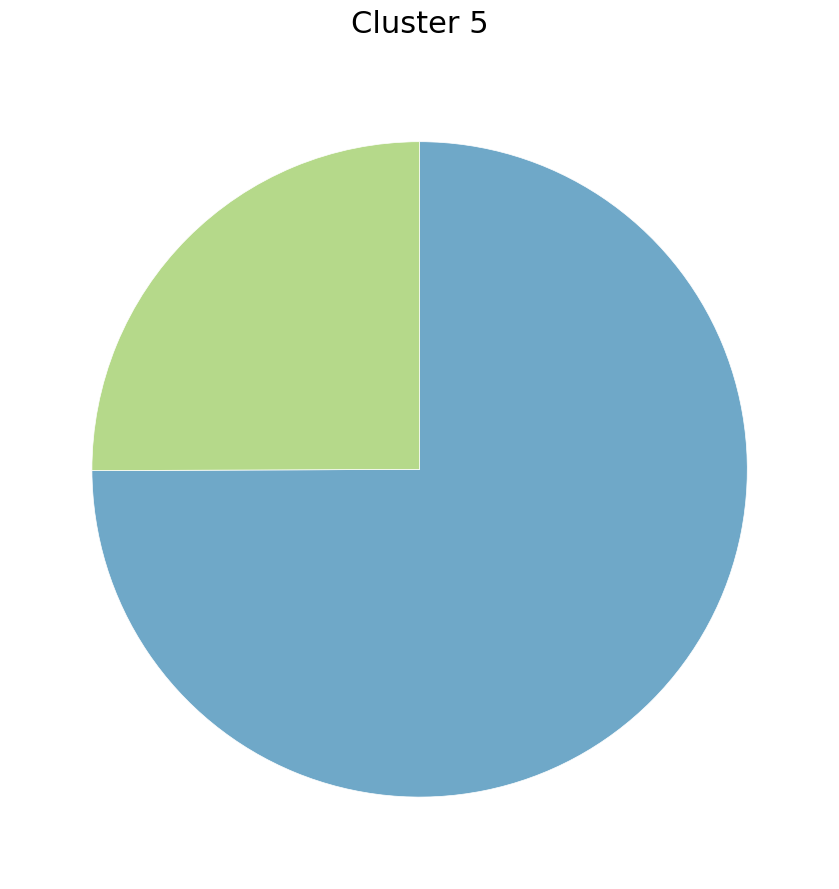

Is there a majority slice in this chart?

Yes